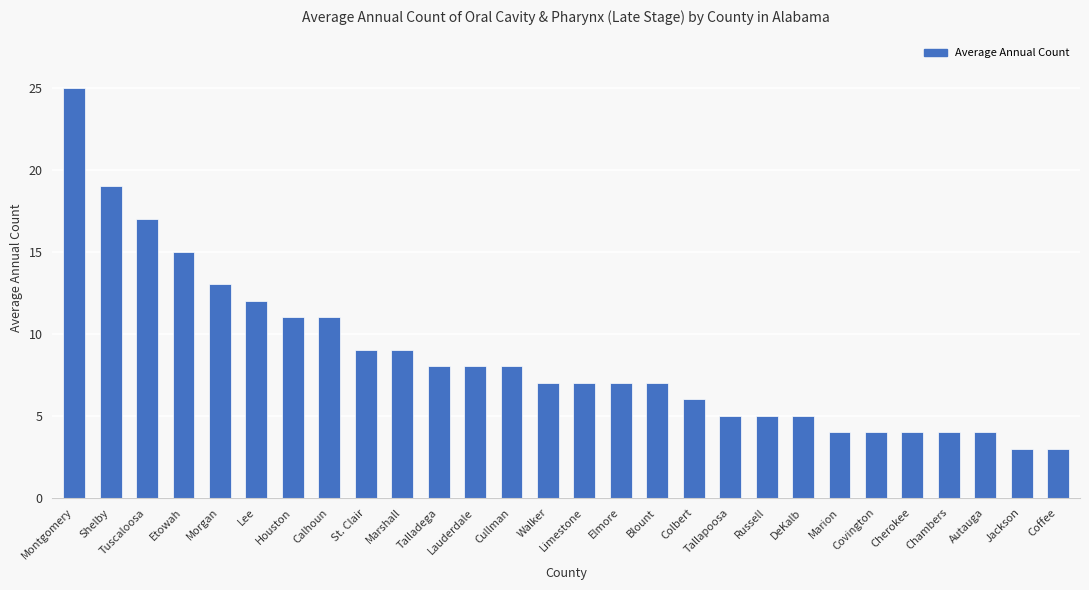

What is the label of the 18th bar from the right?

Talladega